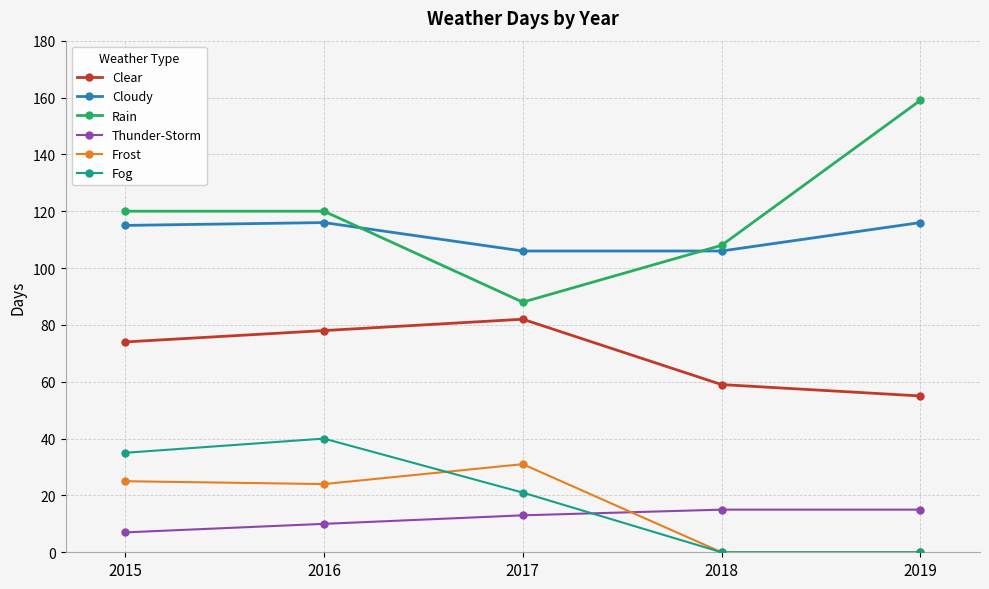

What are all the series names shown in the legend?

Clear, Cloudy, Rain, Thunder-Storm, Frost, Fog